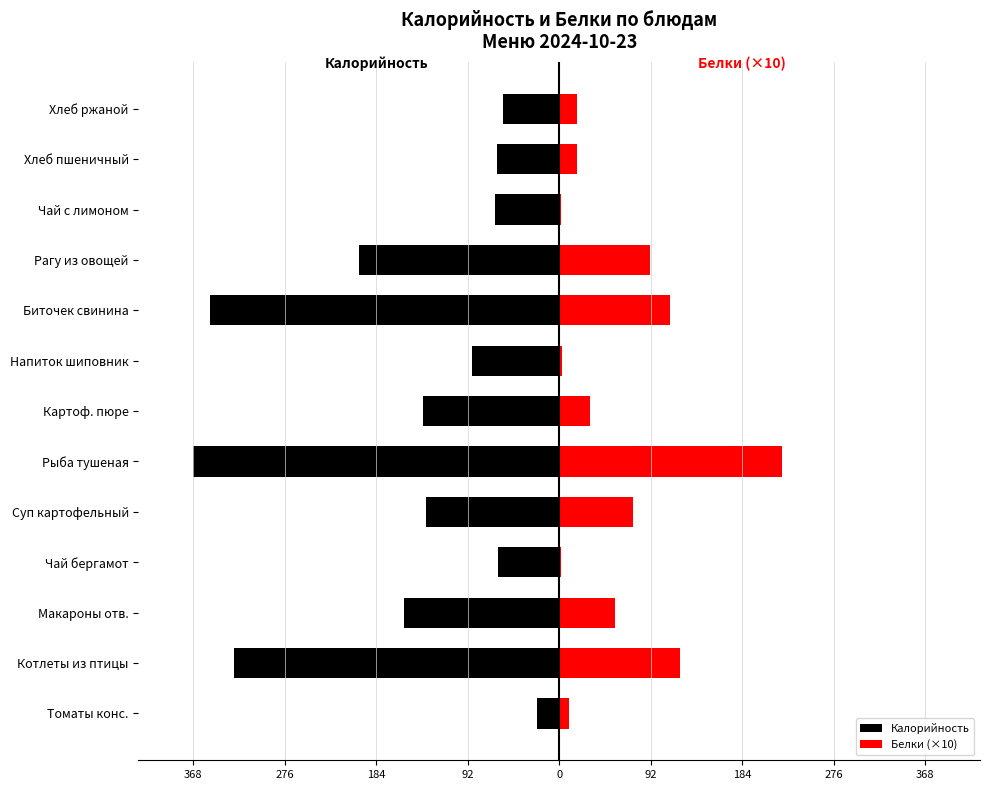

What is the difference between the Калорийность values at Томаты конс. and Суп картофельный?

112.1